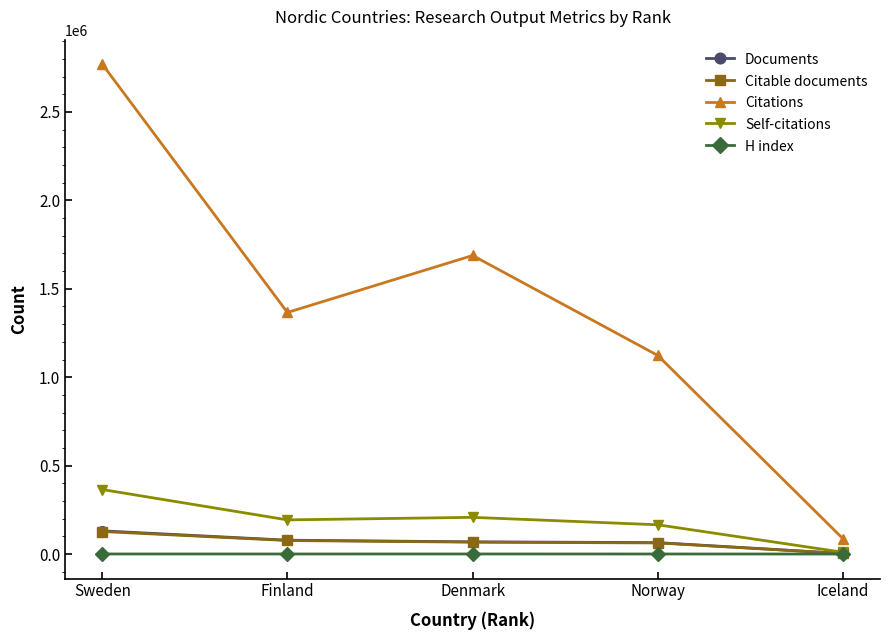

What is the maximum value shown in the chart?

2770469